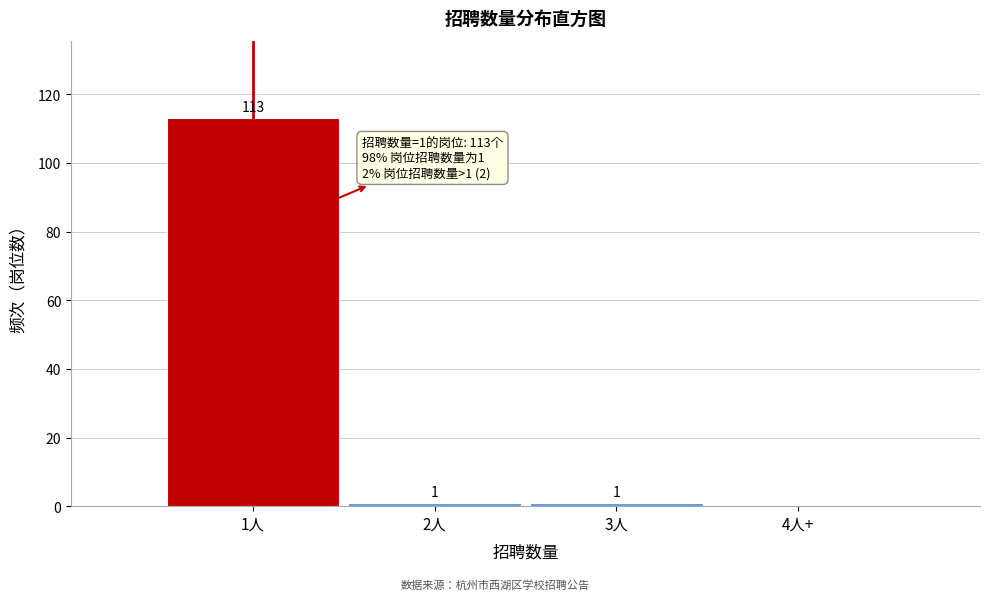

Reading left to right, what are all the values shown in this chart?

1人=113	2人=1	3人=1	4人+=0